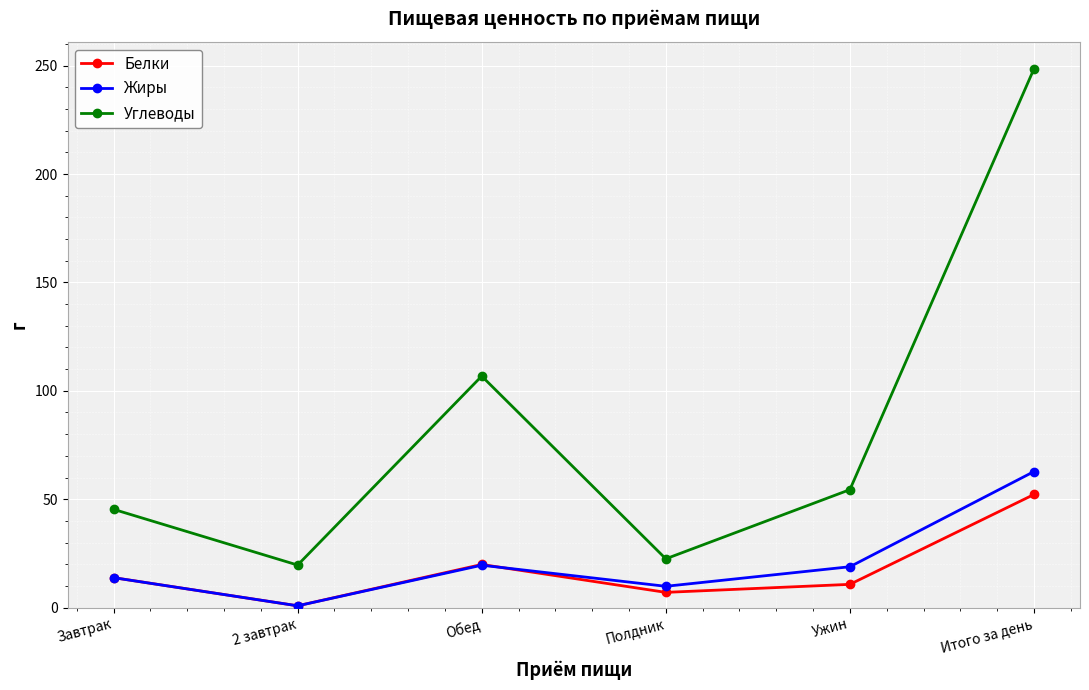

At which category does Жиры reach its first local peak?

Обед